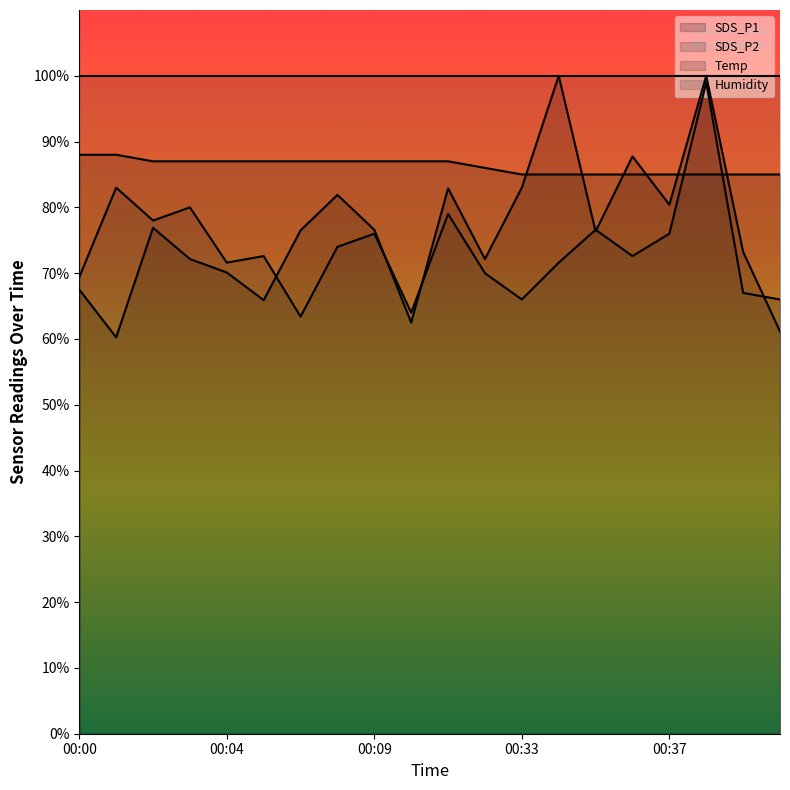

Which series has the largest total across all categories?

Humidity